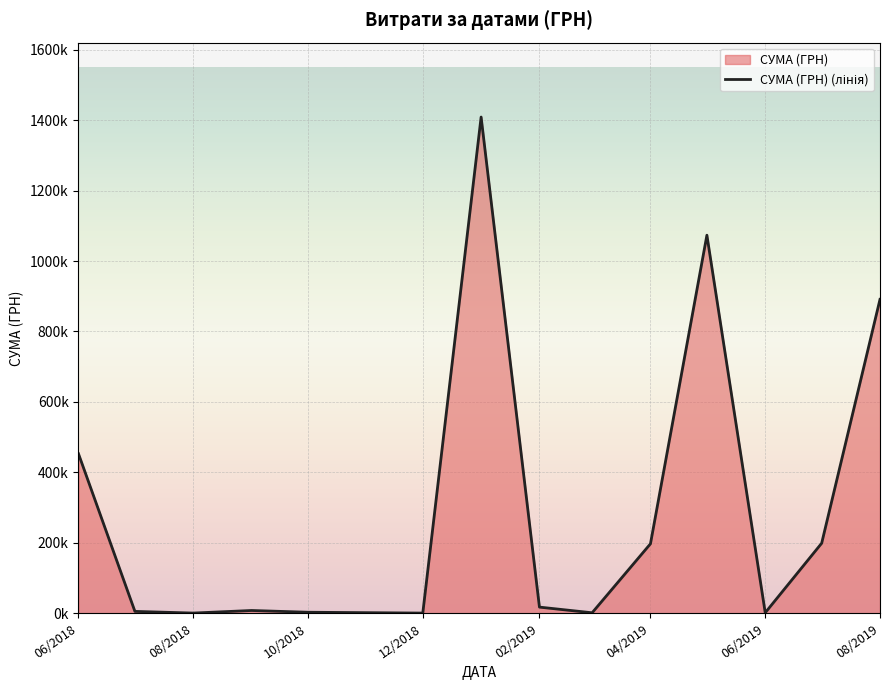

How many points are lower than both their immediate neighbors (excluding endpoints)?

4